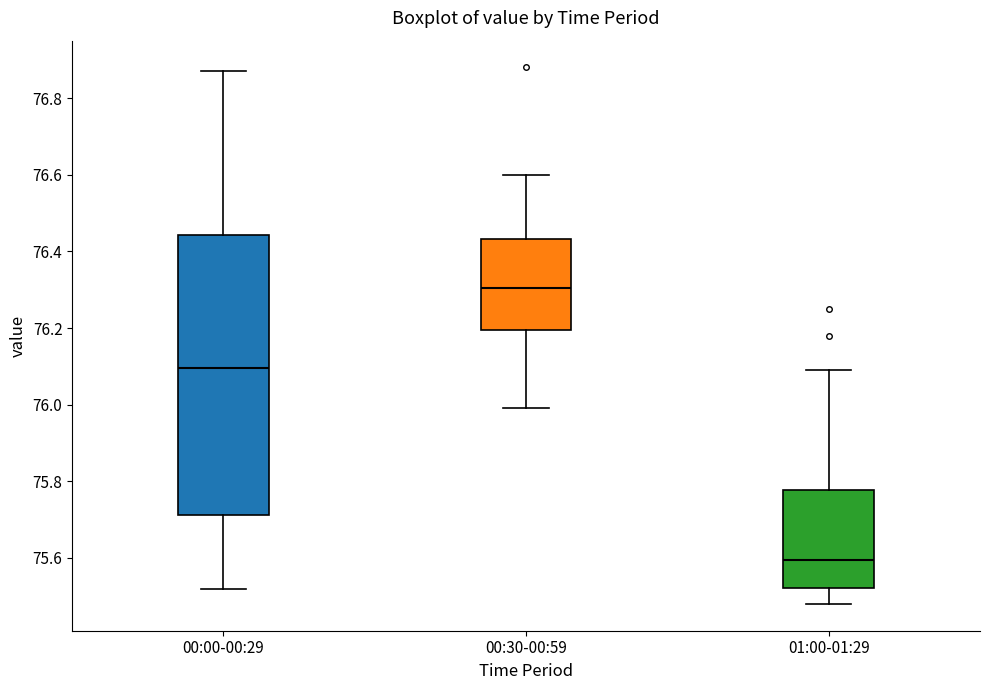

Which box's median line is the lowest?

01:00-01:29